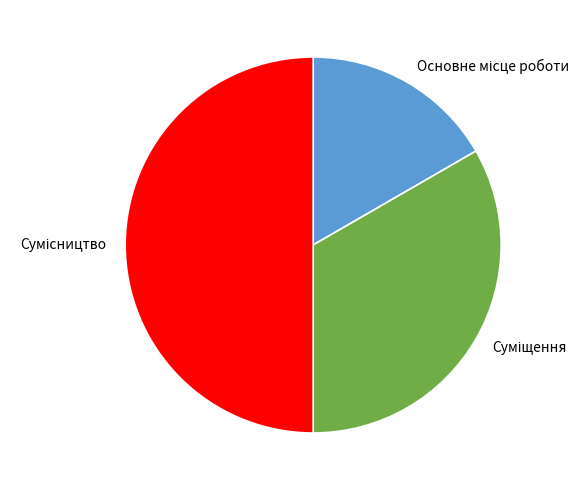

To the nearest percent, what is the difference between the largest and smallest slice percentages?

33%